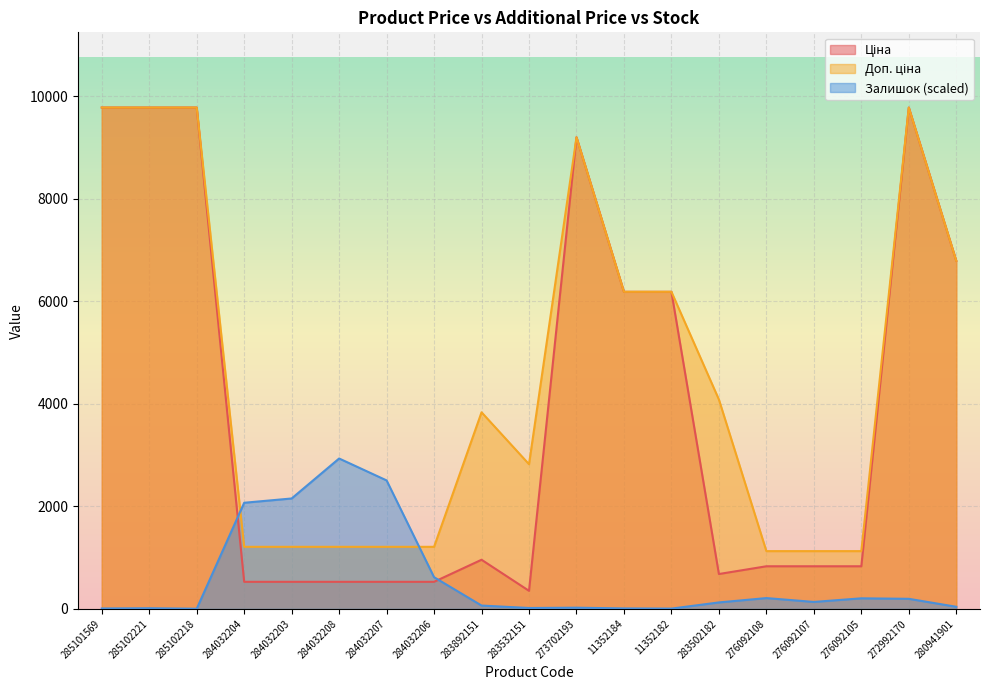

Which series has the largest range (max minus min)?

Ціна